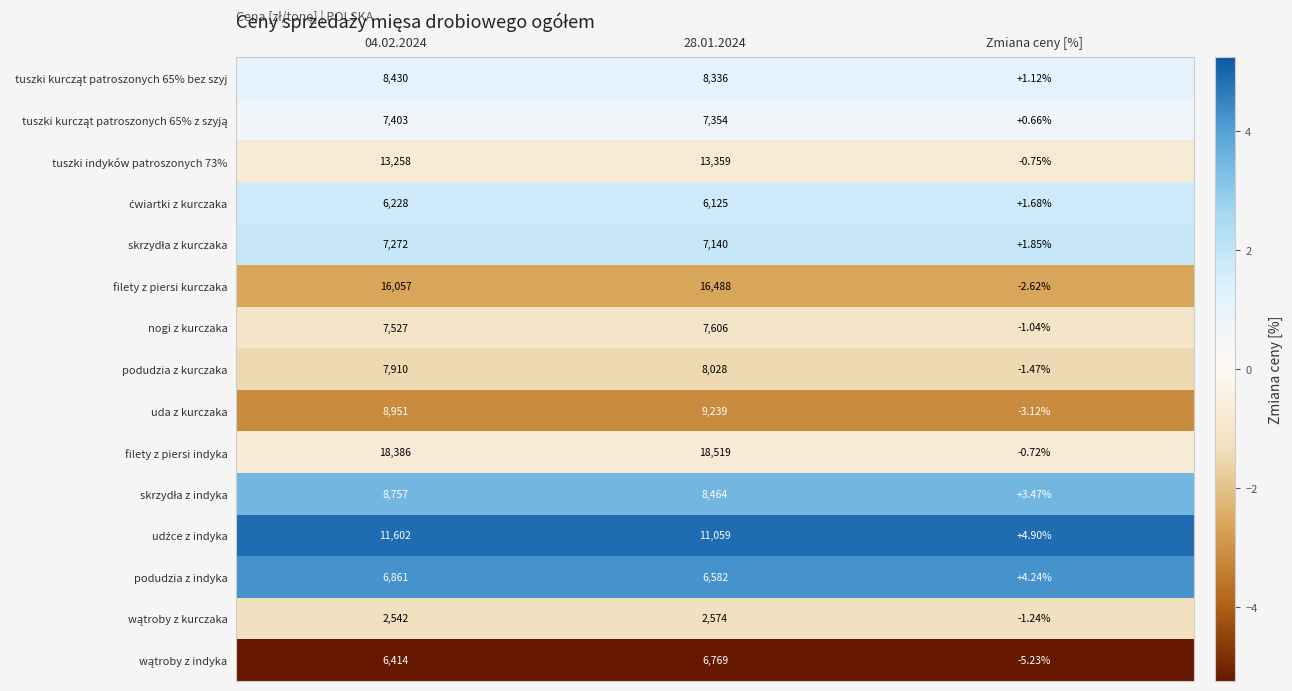

Between 28.01.2024 and Zmiana ceny [%], which series saw the biggest shift?

filety z piersi indyka